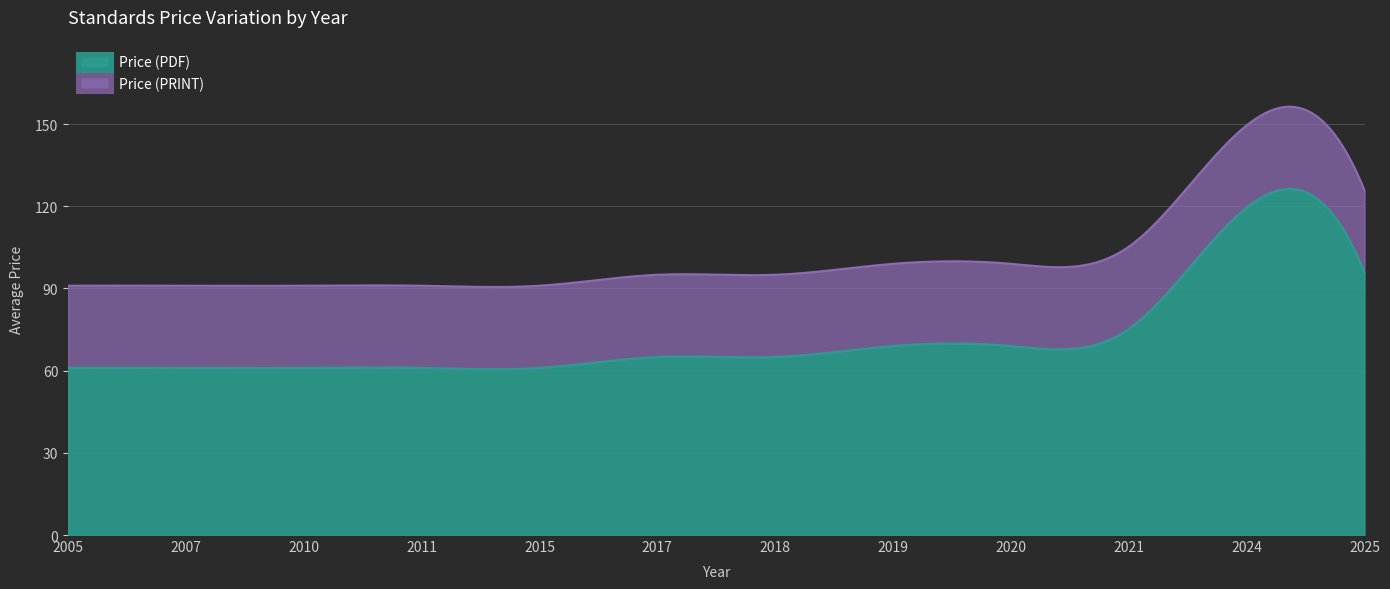

Is it true that Price (PRINT) equals 218.5 at 10?

False